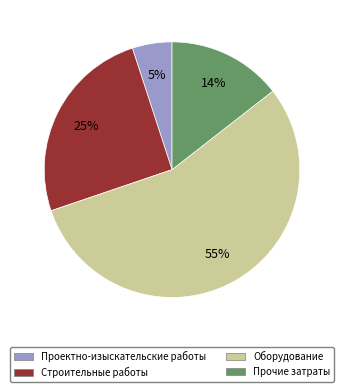

To the nearest percent, what percentage of the pie is Проектно-изыскательские работы?

5%